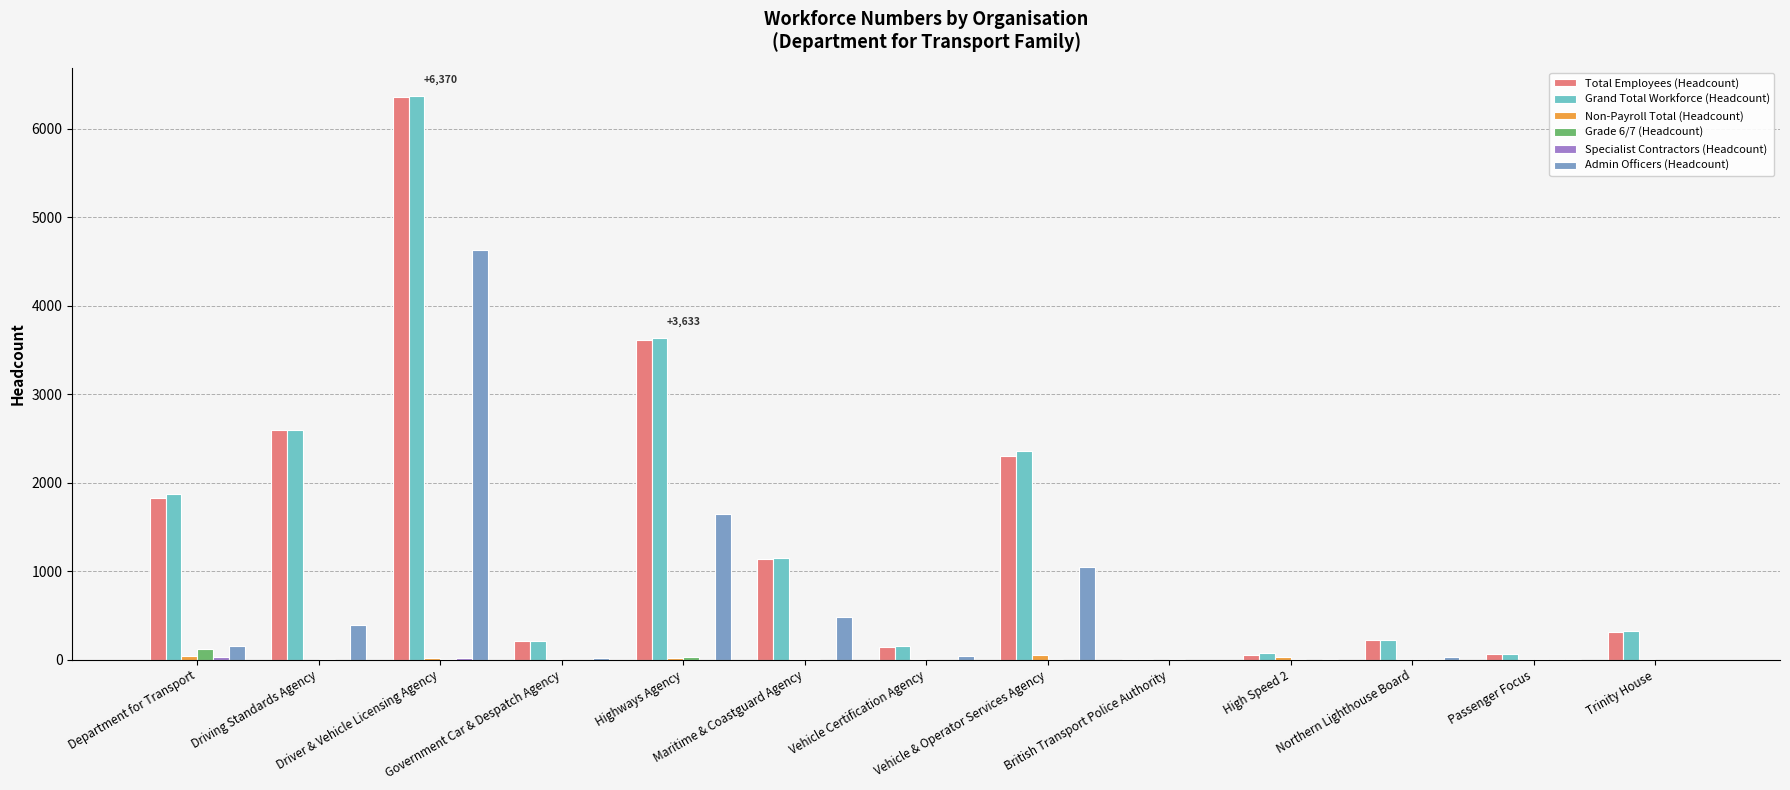

What is the maximum value shown in the chart?

6370